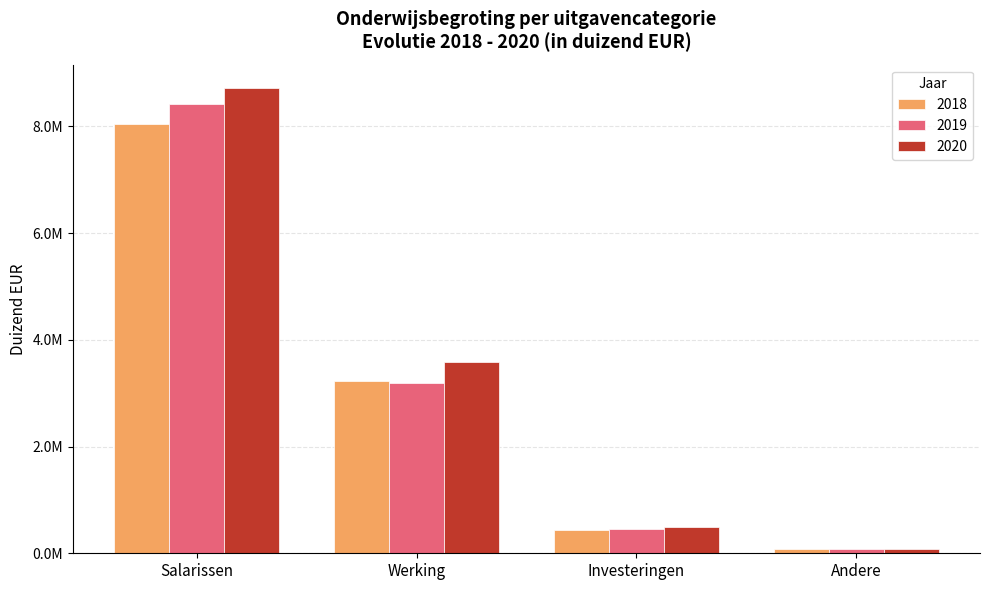

At which label is 2020 closest to 4395335?

Werking